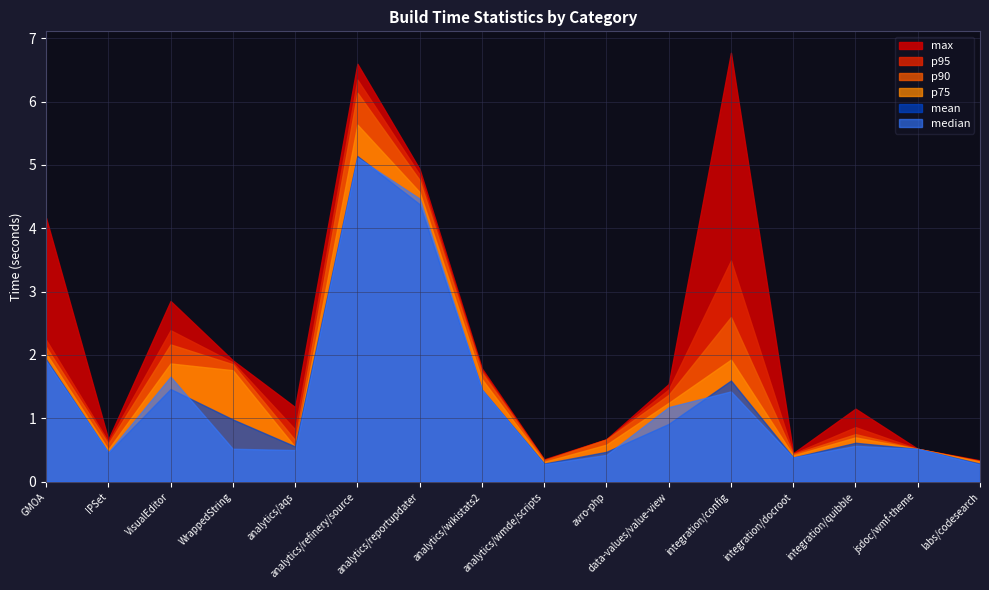

Is it true that p90 equals 0.3 at integration/quibble?

False